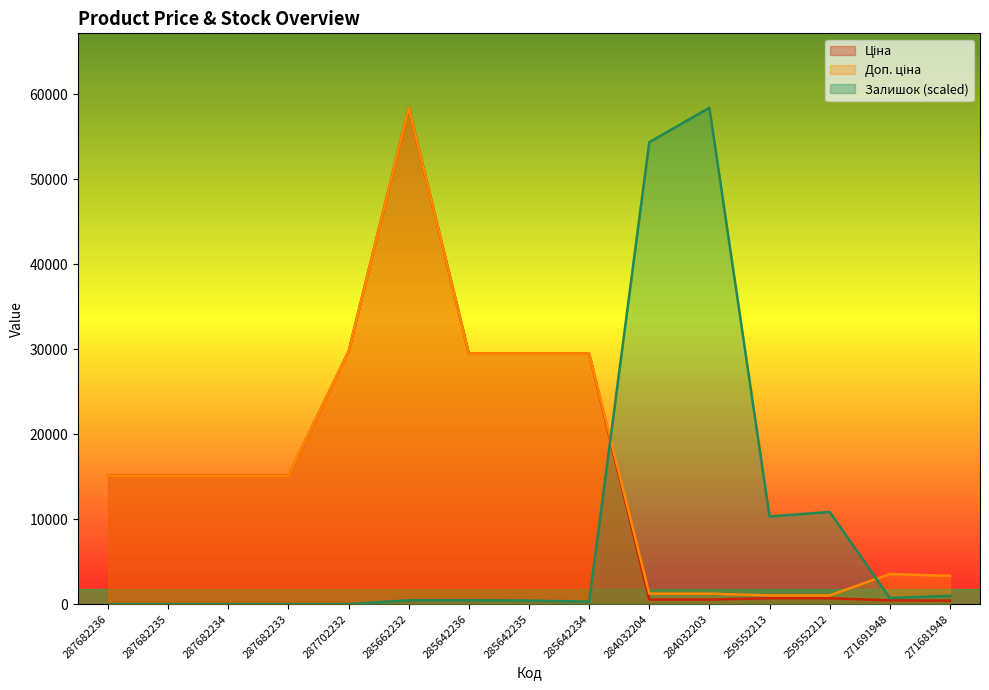

Reading right to left, list all the values displayed in this chart.

Ціна: 271681948=416.6	271691948=443.1	259552212=693.7	259552213=693.7	284032203=539.0	284032204=539.0	285642234=29491.5	285642235=29491.5	285642236=29491.5	285662232=58426.5	287702232=29747.2	287682233=15120.0	287682234=15120.0	287682235=15120.0	287682236=15120.0
Доп. ціна: 271681948=3332.5	271691948=3545.0	259552212=1024.6	259552213=1024.6	284032203=1235.4	284032204=1235.4	285642234=29491.5	285642235=29491.5	285642236=29491.5	285662232=58426.5	287702232=29747.2	287682233=15120.0	287682234=15120.0	287682235=15120.0	287682236=15120.0
Залишок: 271681948=972.7	271691948=713.3	259552212=10861.8	259552213=10310.6	284032203=58426.5	284032204=54373.6	285642234=291.8	285642235=421.5	285642236=453.9	285662232=453.9	287702232=0.0	287682233=0.0	287682234=0.0	287682235=0.0	287682236=0.0